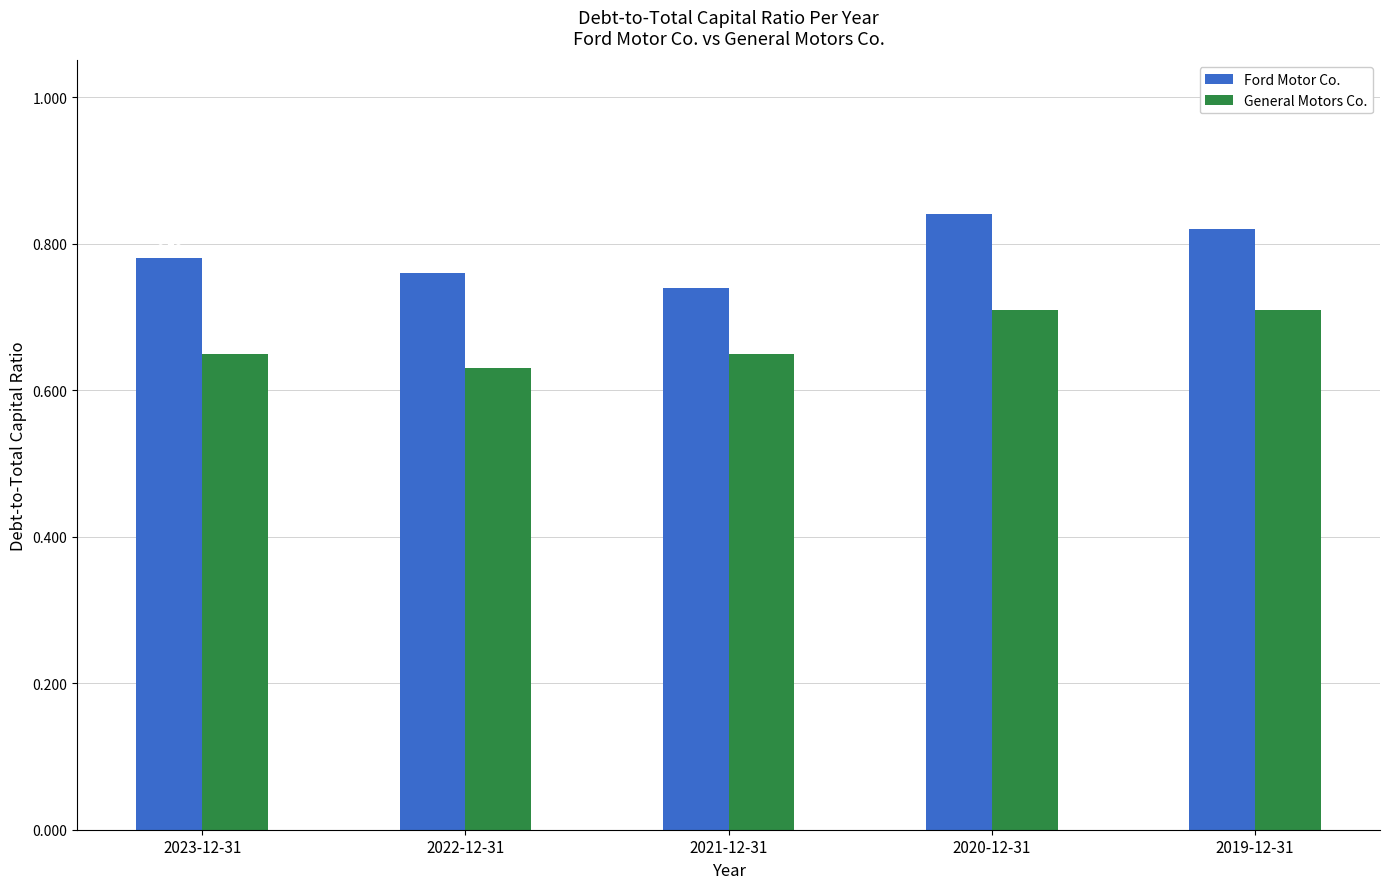

List the series in order of their peak value, lowest first.

General Motors Co., Ford Motor Co.